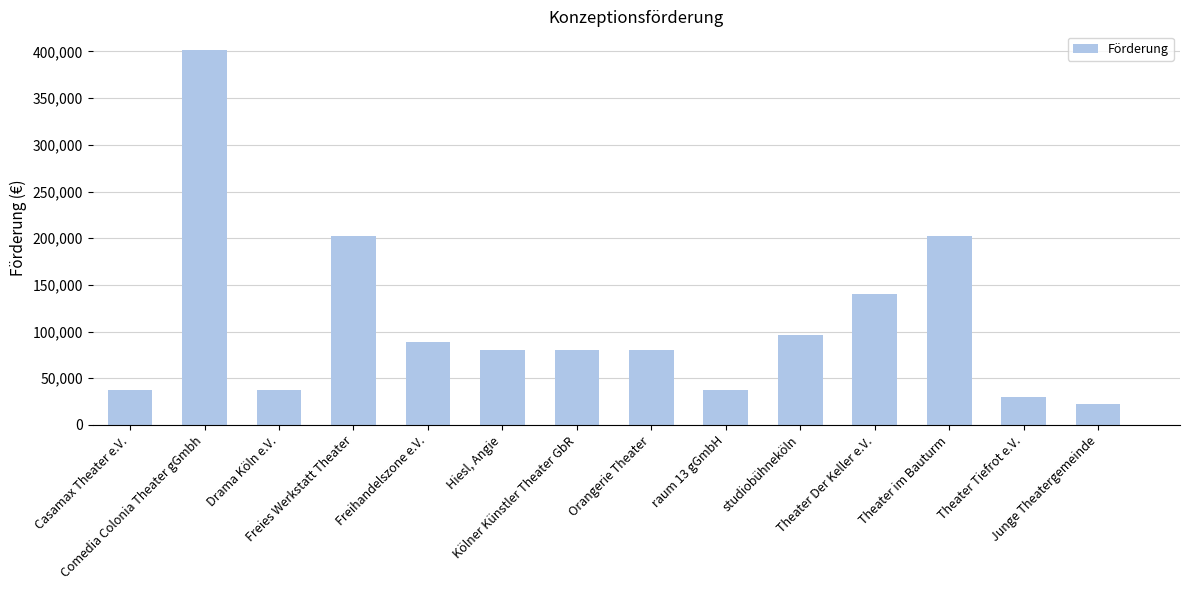

How many bars are there in total?

14